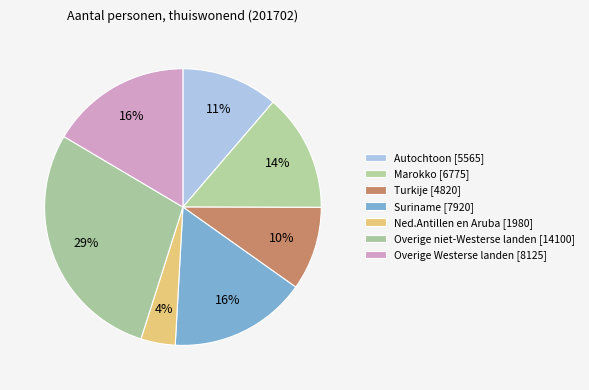

Which slice is the largest?

Overige niet-Westerse landen